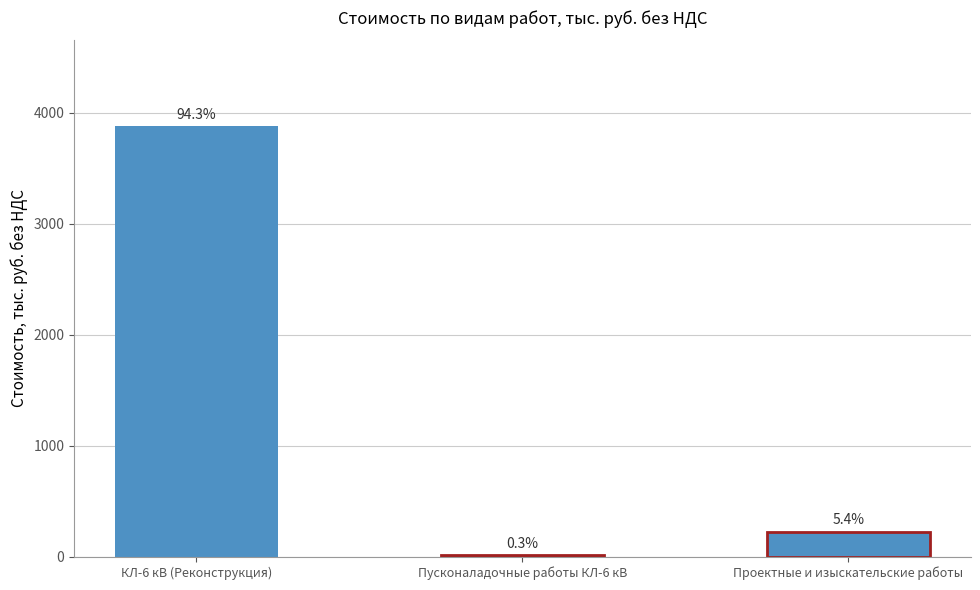

Reading right to left, list all the values displayed in this chart.

223.5	11.8	3878.2